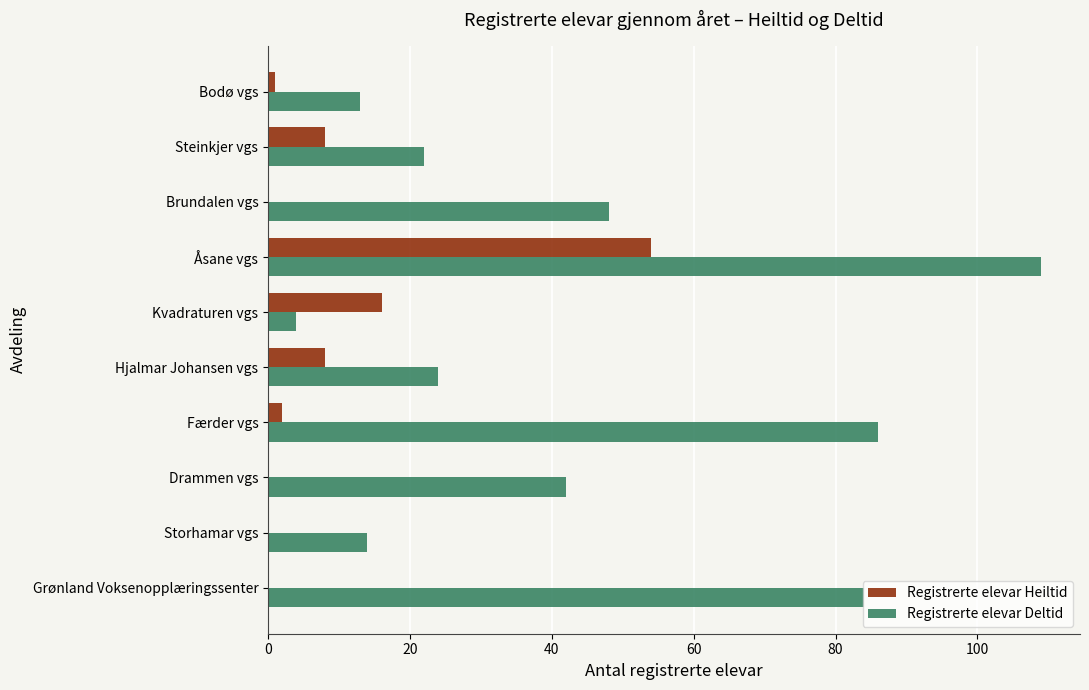

At which category does the chart reach its peak across all series?

Åsane vgs